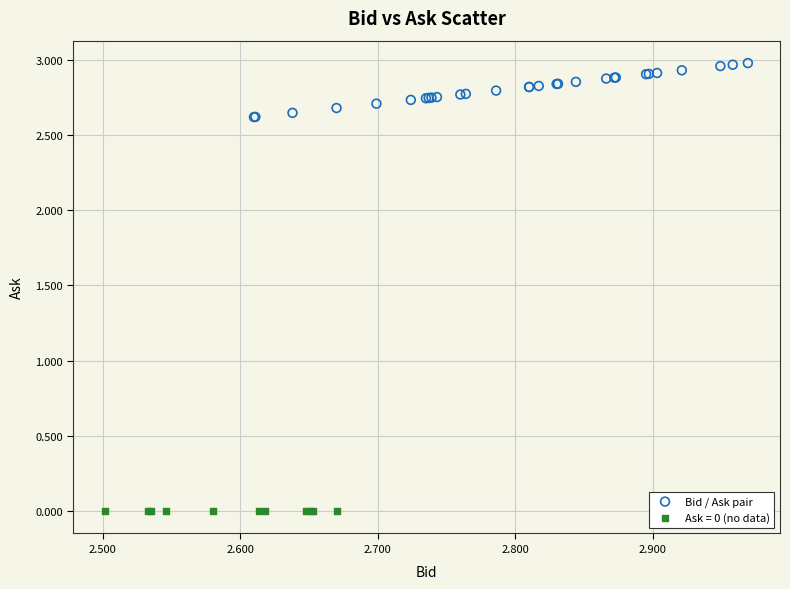

Which series contains the highest Y value?

Bid / Ask pair